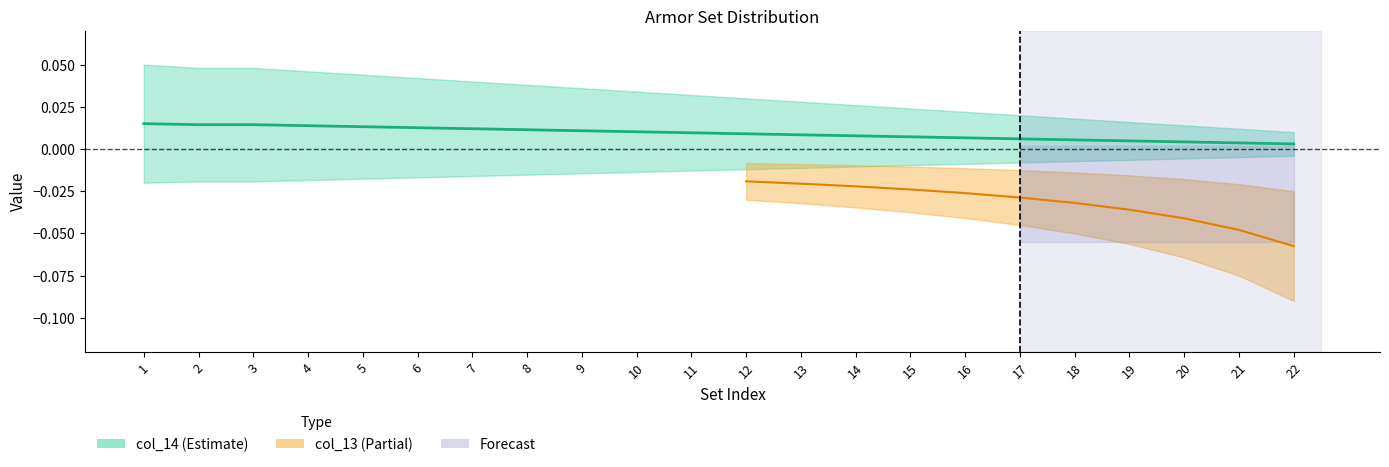

What is the sum of all values?

0.2